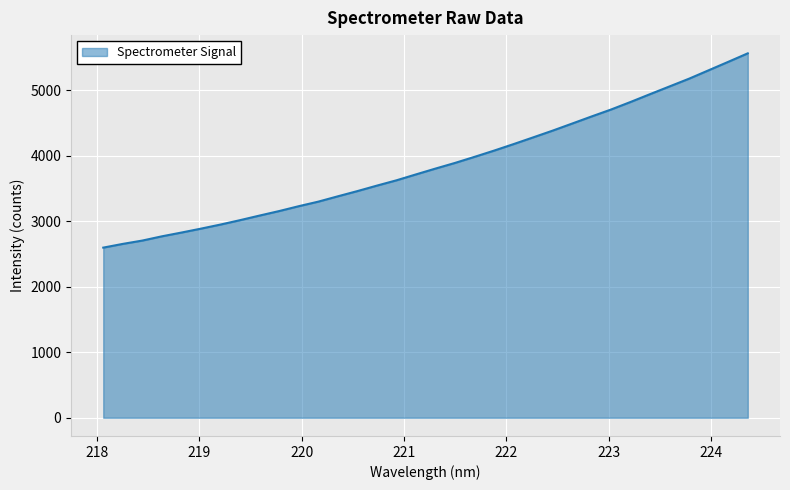

What is the smallest value displayed?

2595.5